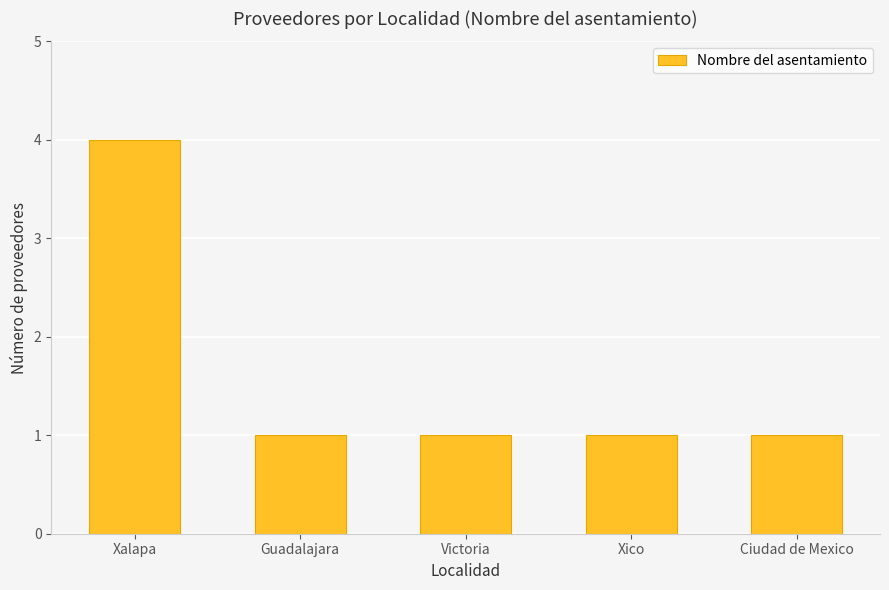

What is the sum of the values at Xalapa and Guadalajara?

5